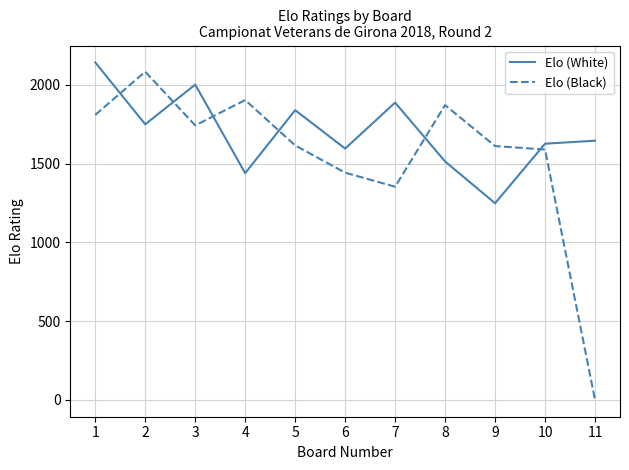

What is the difference between the maximum and minimum values in the Elo (White) series?

894